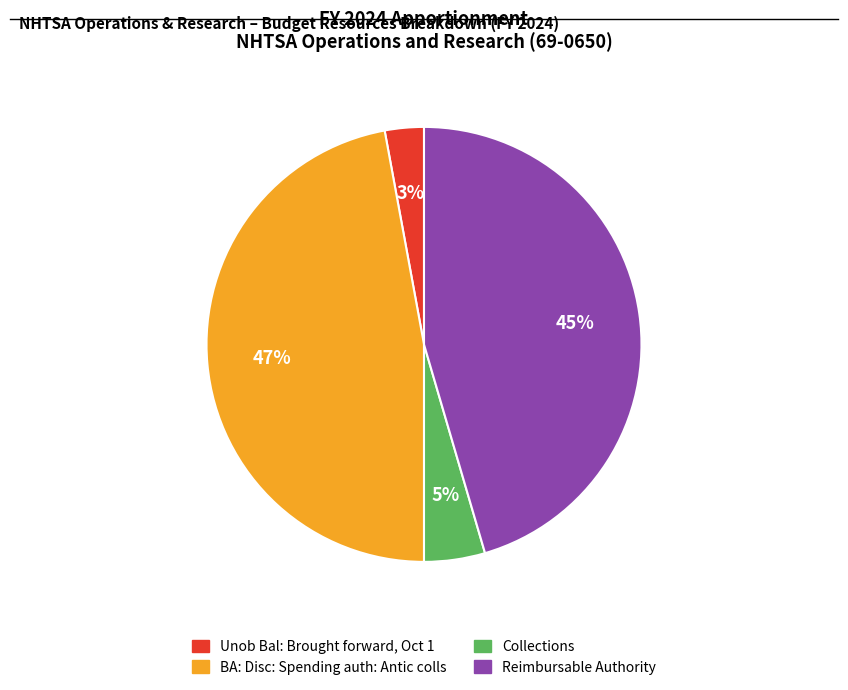

What is the ratio of the value at Unob Bal: Brought forward, Oct 1 to the value at Collections?

0.6